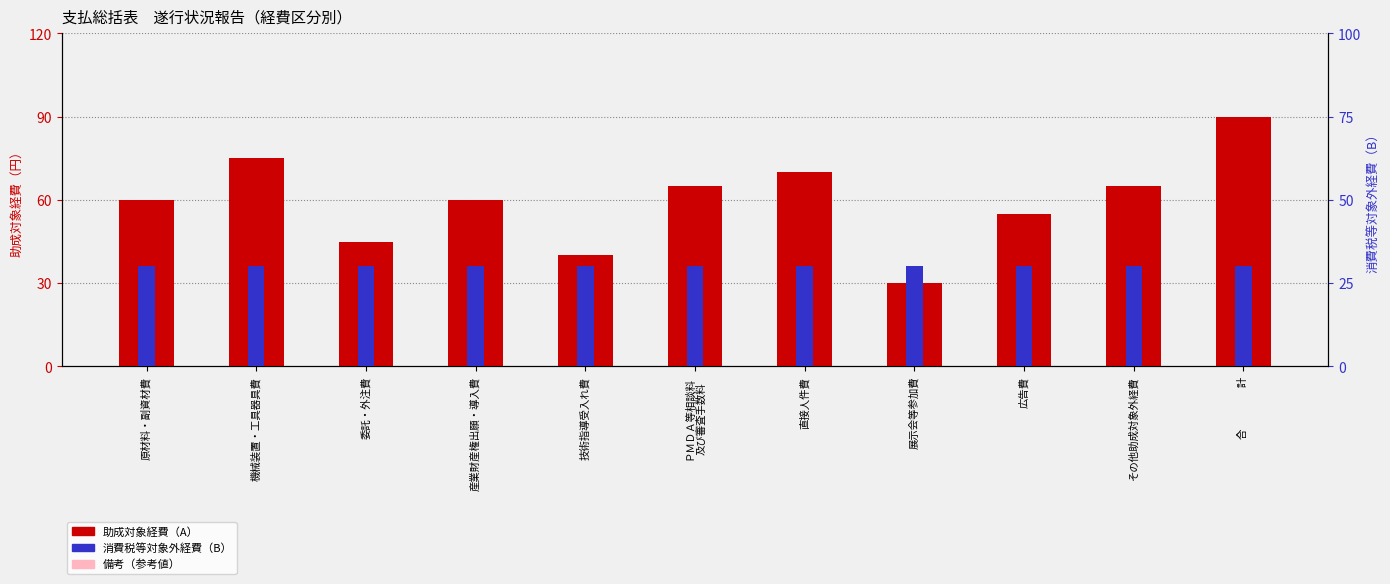

True or false: 消費税等対象外経費（B） has a value of 30 at 合　　　　計.

True